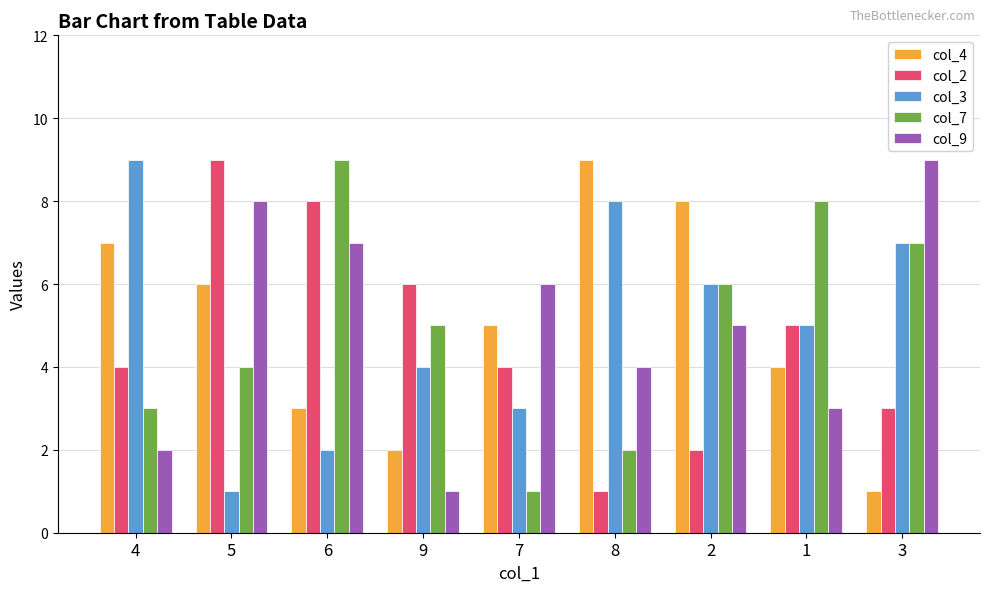

What is the label of the 3rd bar from the left?

6